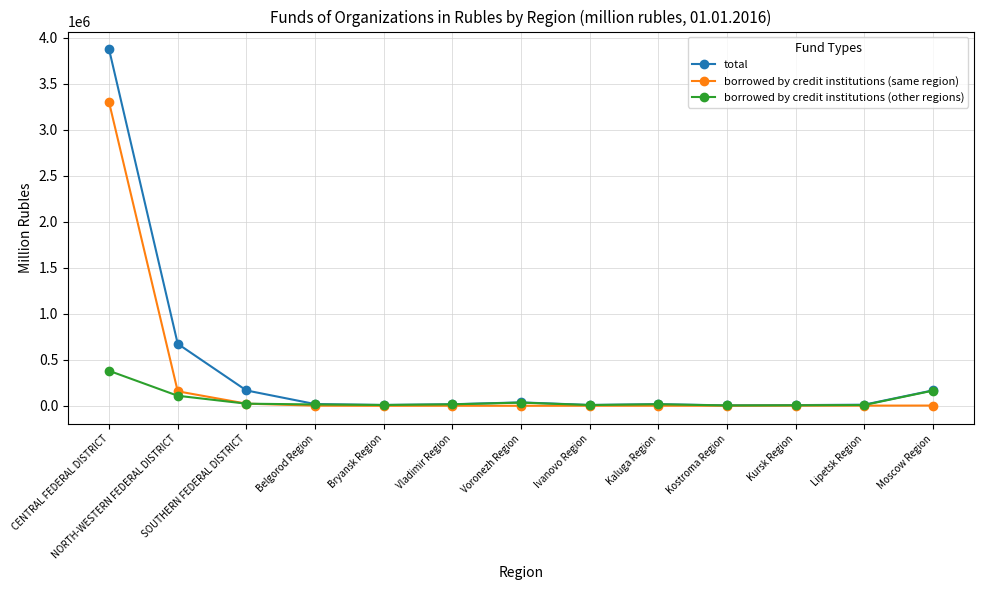

In total, how many points are lower than both neighbors (excluding endpoints)?

3